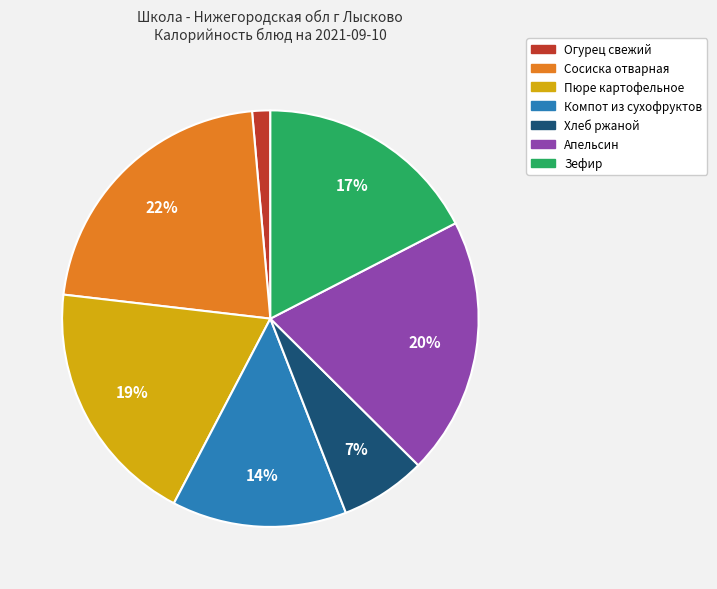

What percentage is the Сосиска отварная slice, to the nearest percent?

22%